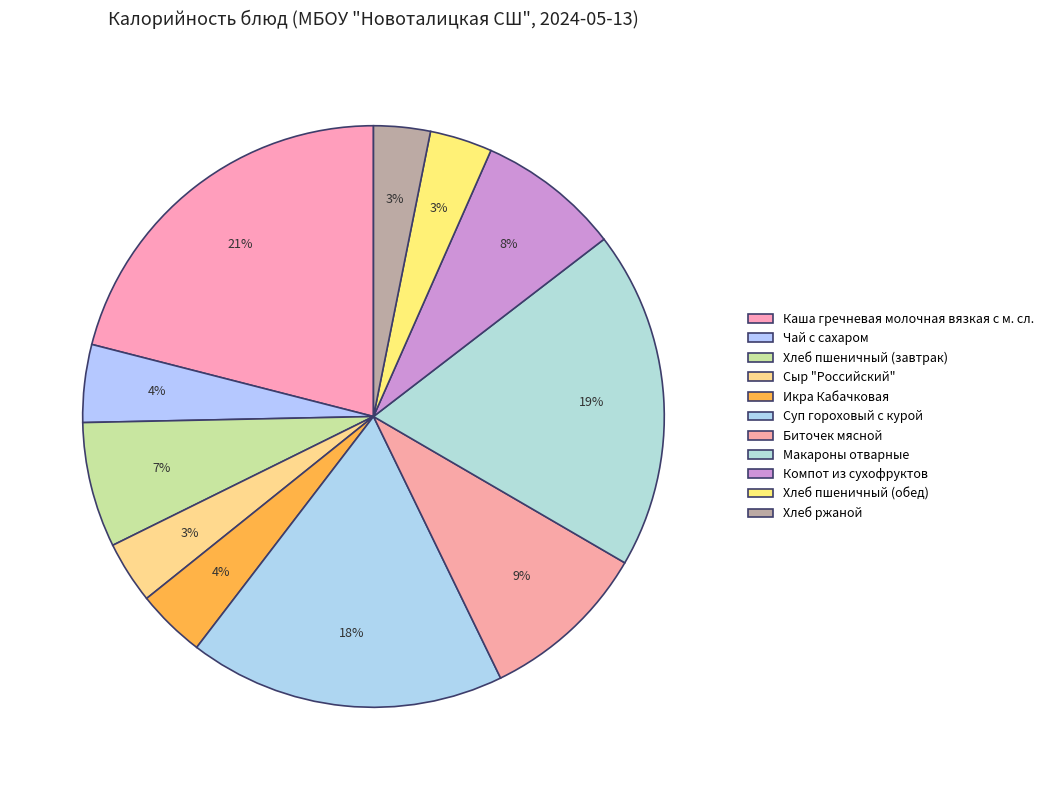

To the nearest percent, what is the difference between the Чай с сахаром and Макароны отварные slice percentages?

15%